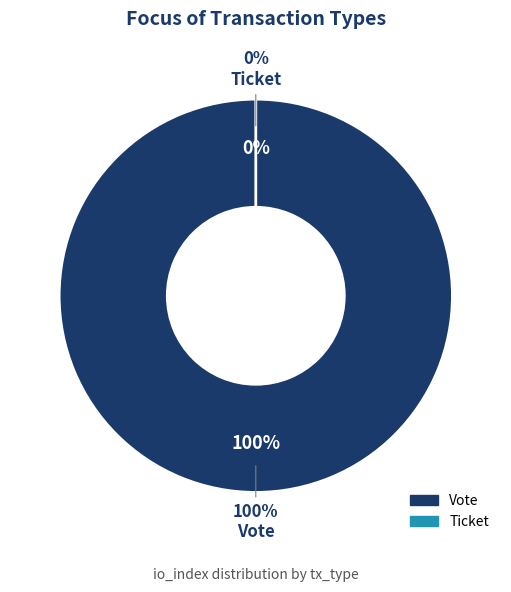

To the nearest percent, what is the difference between the Vote and Ticket slice percentages?

100%